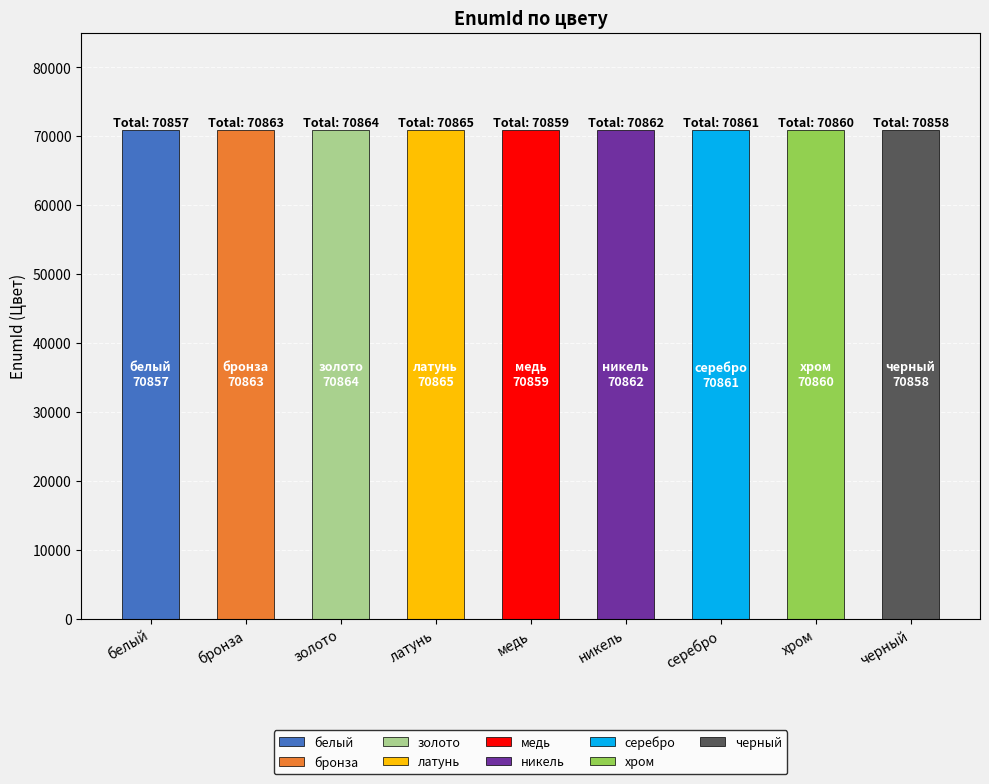

What is the ratio of the value at черный to the value at медь?

1.0